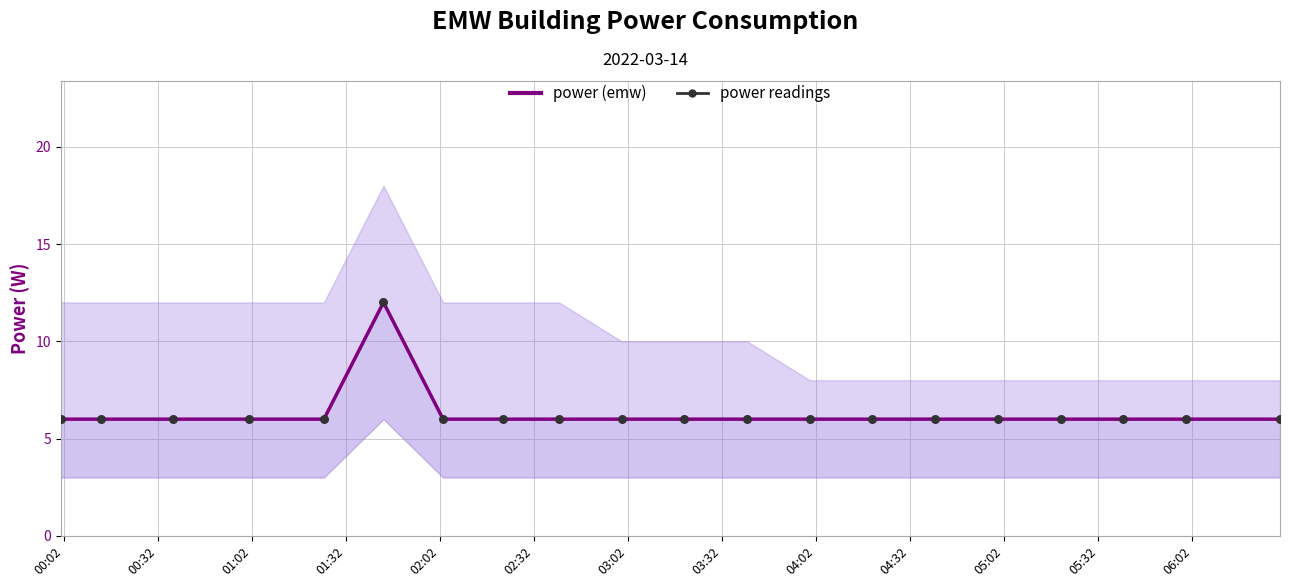

At how many categories does at least one series exceed 8?

1